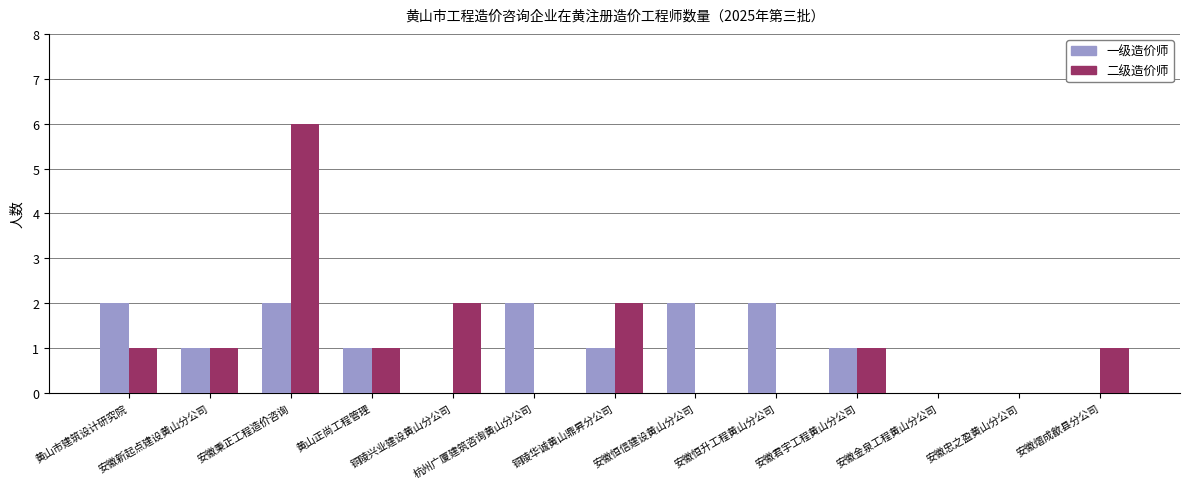

What is the maximum value shown in the chart?

6